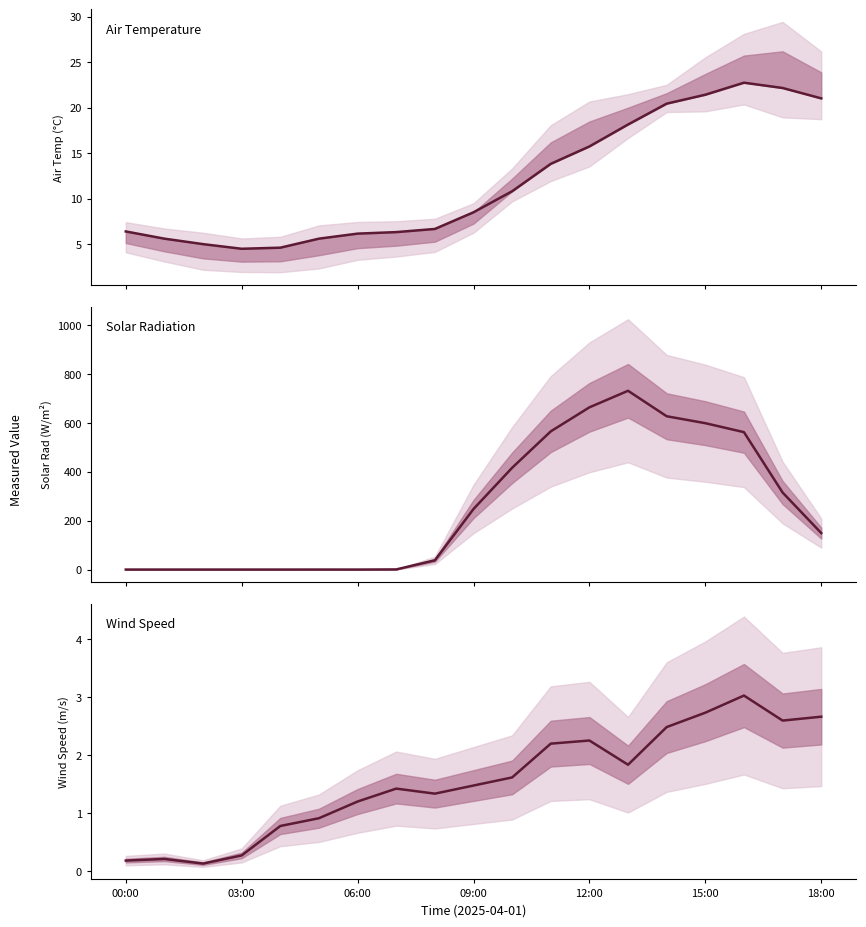

Which series has the widest spread of values?

Solar Radiation